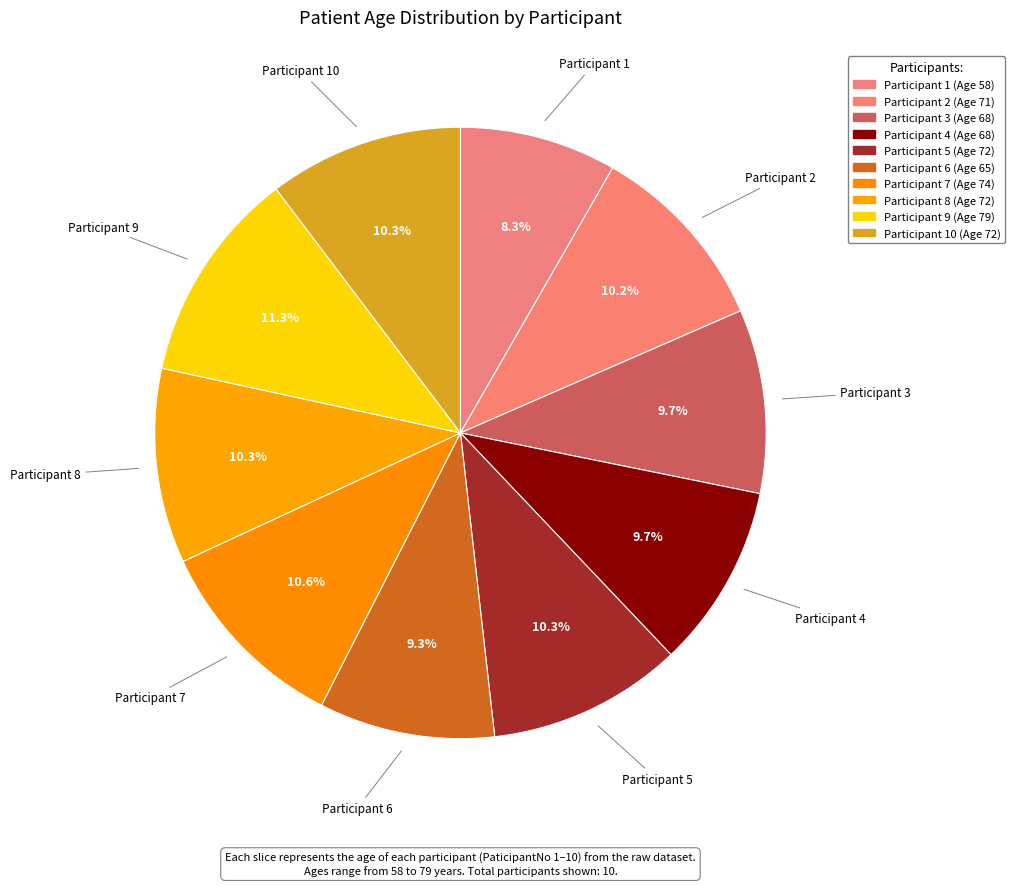

How many segments does this pie chart have?

10